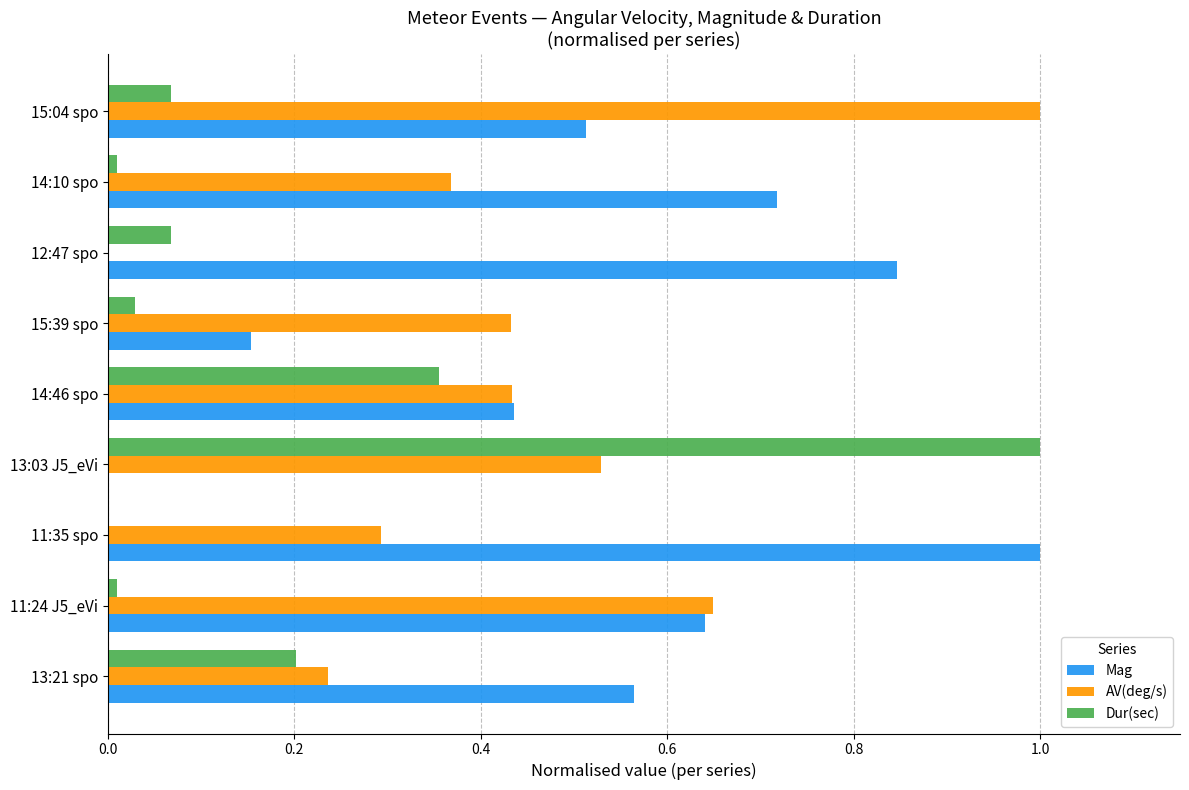

At which label does Dur(sec) reach its peak?

13:03 J5_eVi